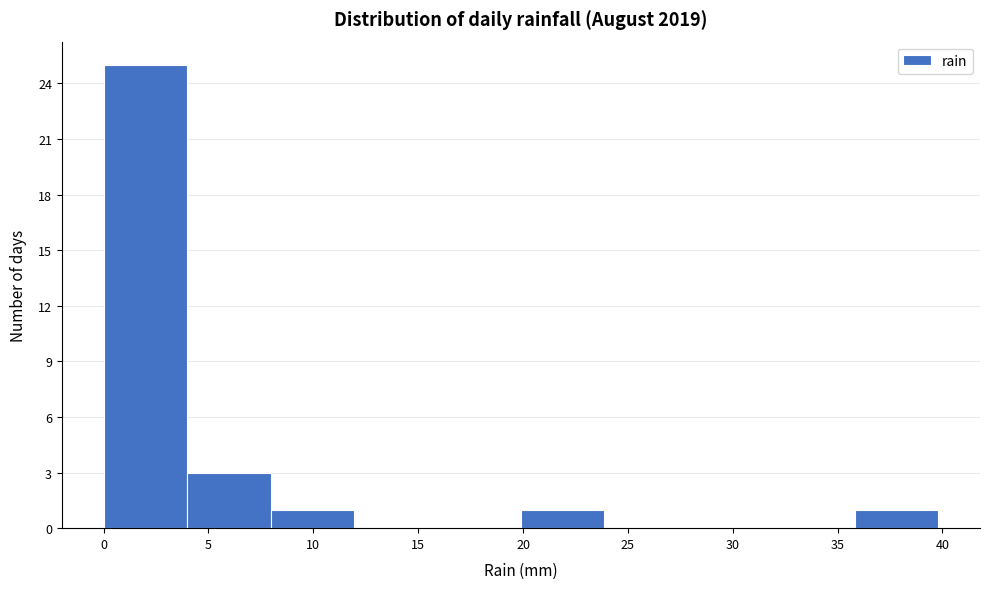

How tall is the bar that spans 36 to 40 on the x-axis? Neither the bar edges nor the heights are printed on the chart, so give them approximately, as read against the axes.

1